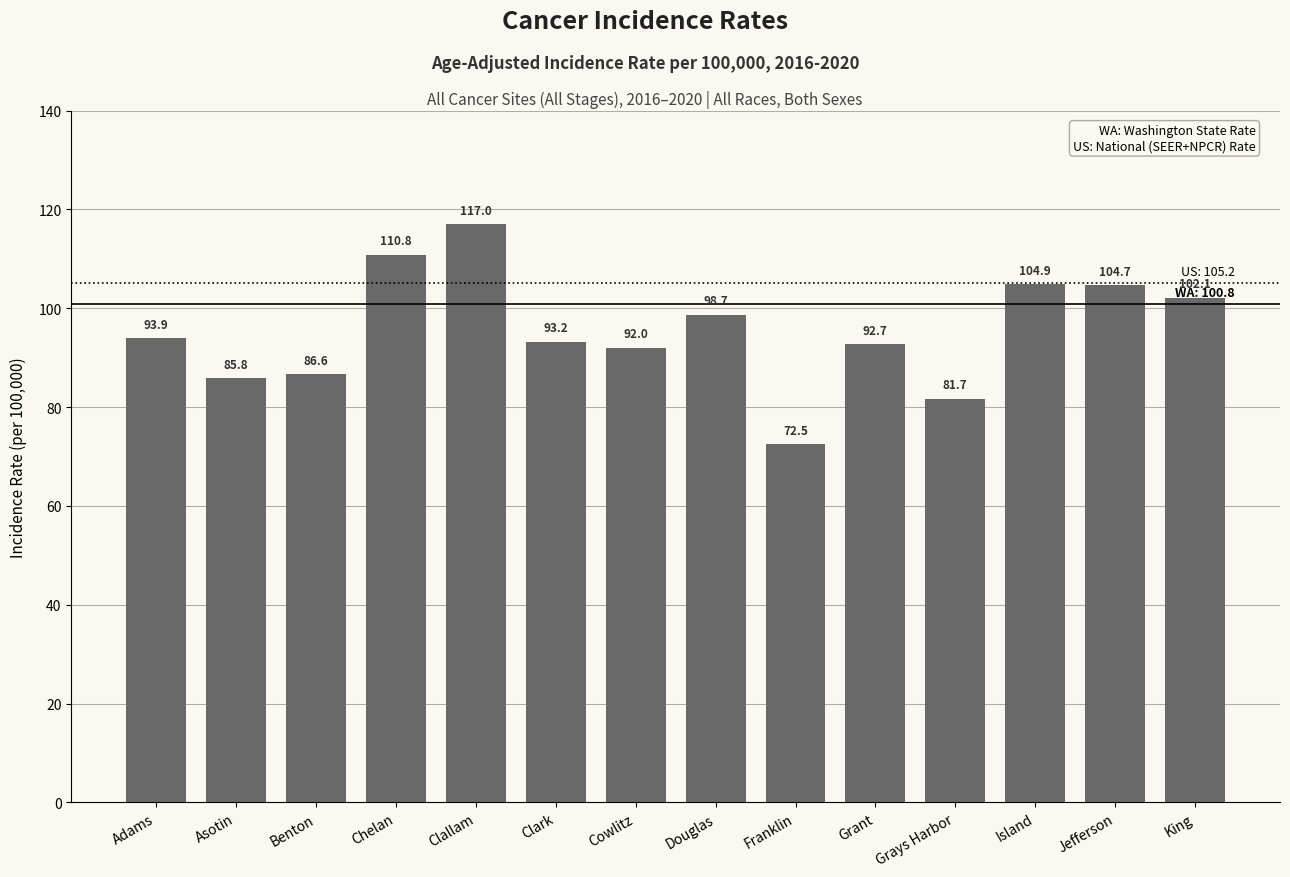

How many data points does each series have?

14